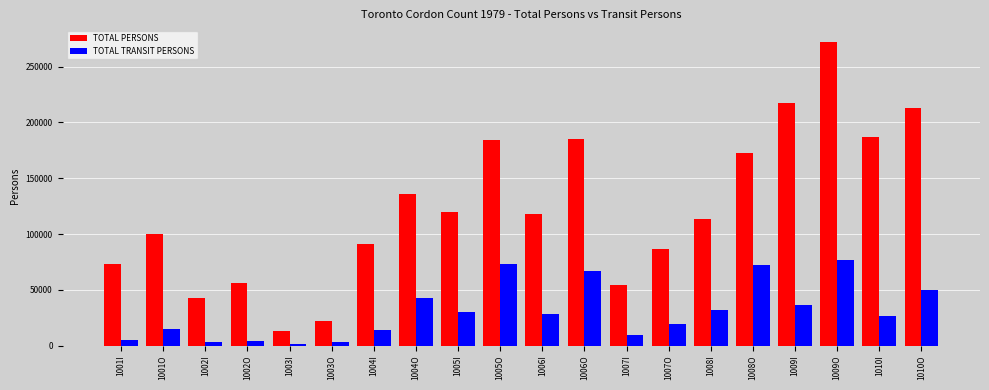

List the series in order of their peak value, highest first.

TOTAL PERSONS, TOTAL TRANSIT PERSONS